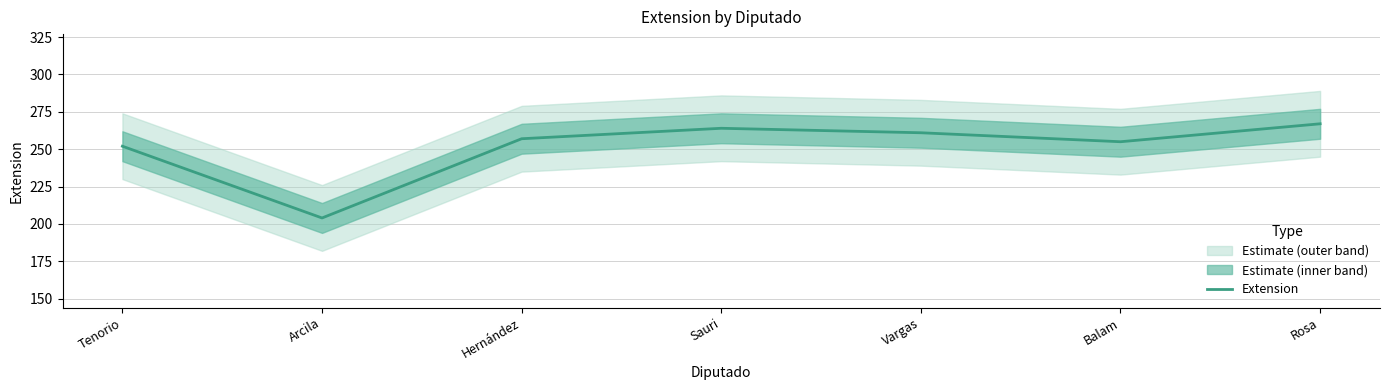

What is the minimum value shown in the chart?

204